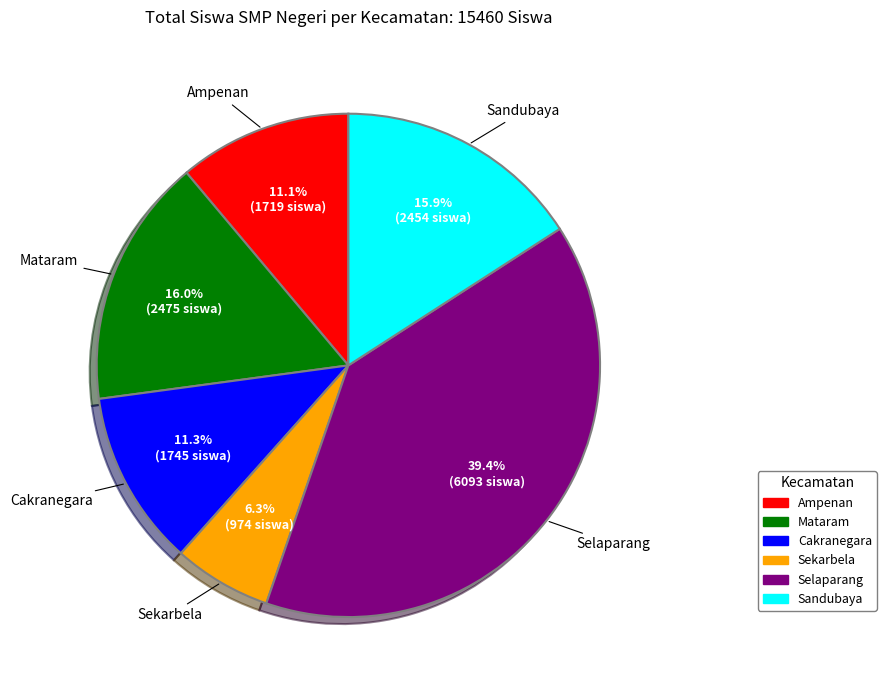

Approximately how many times larger is the value at Sekarbela compared to Sandubaya?

0.4